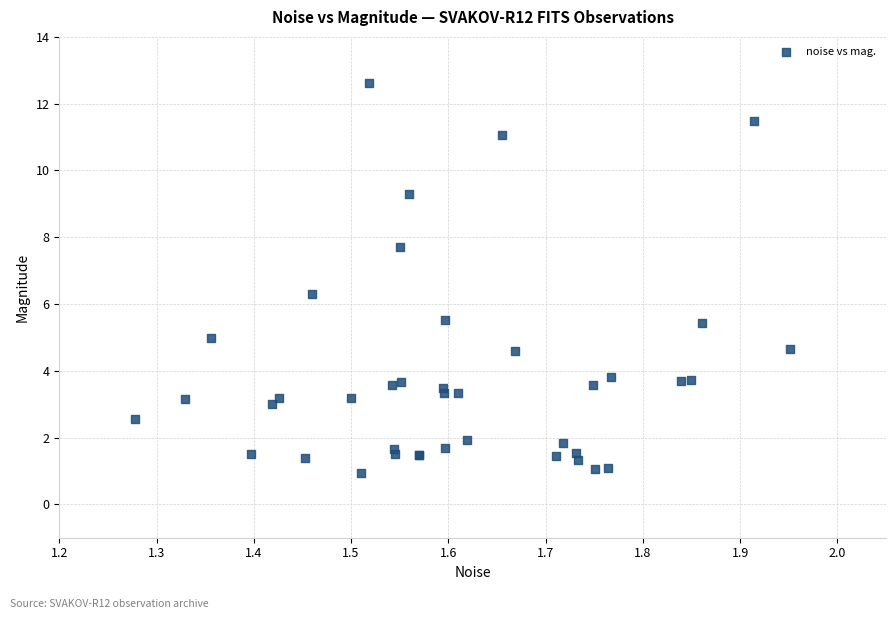

What Y value in the scatter plot is closest to 6?

6.3